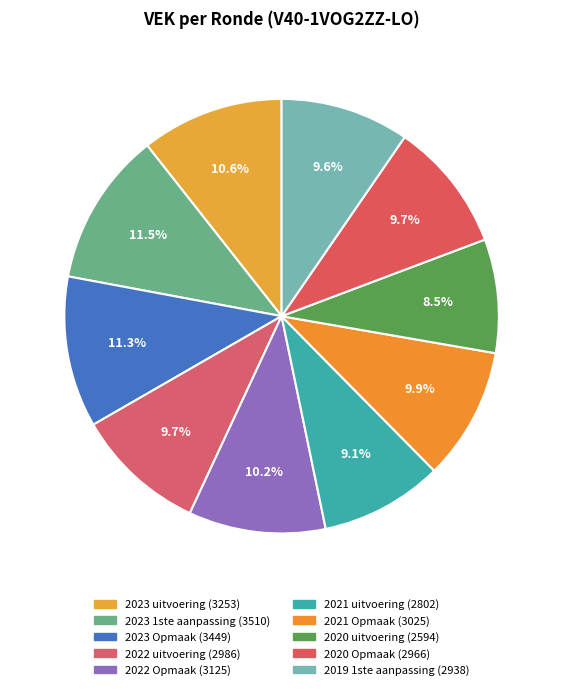

Count the number of slices in the pie.

10